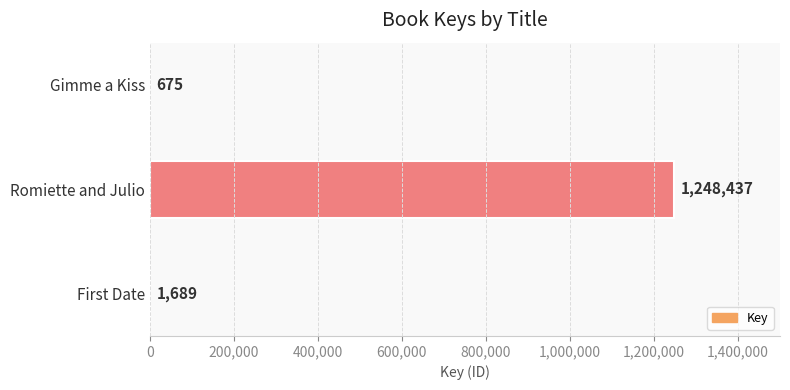

Reading bottom to top, what are all the values shown in this chart?

First Date=1689	Romiette and Julio=1248437	Gimme a Kiss=675